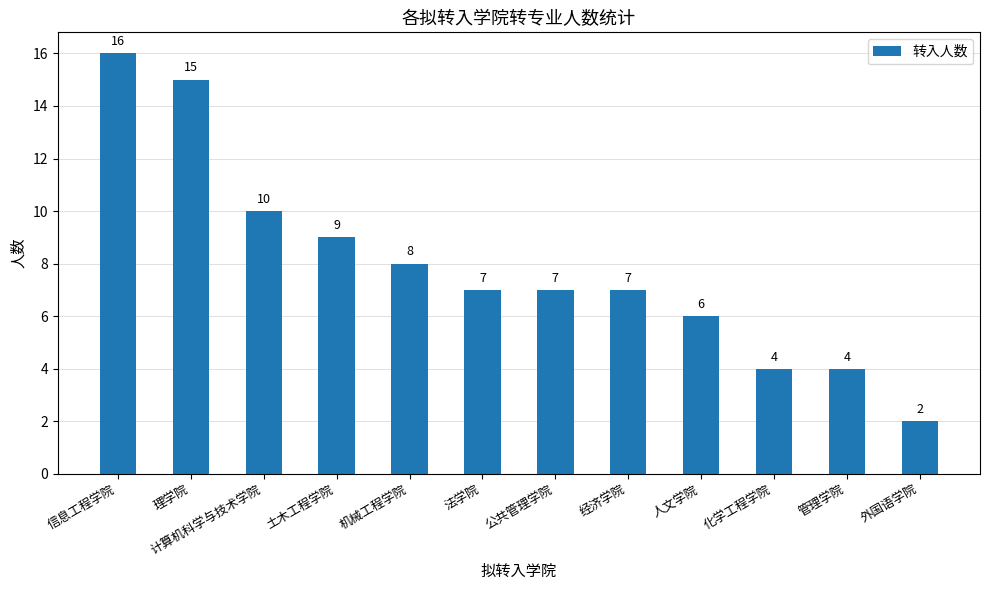

What is the ratio of the value at 公共管理学院 to the value at 外国语学院?

3.5